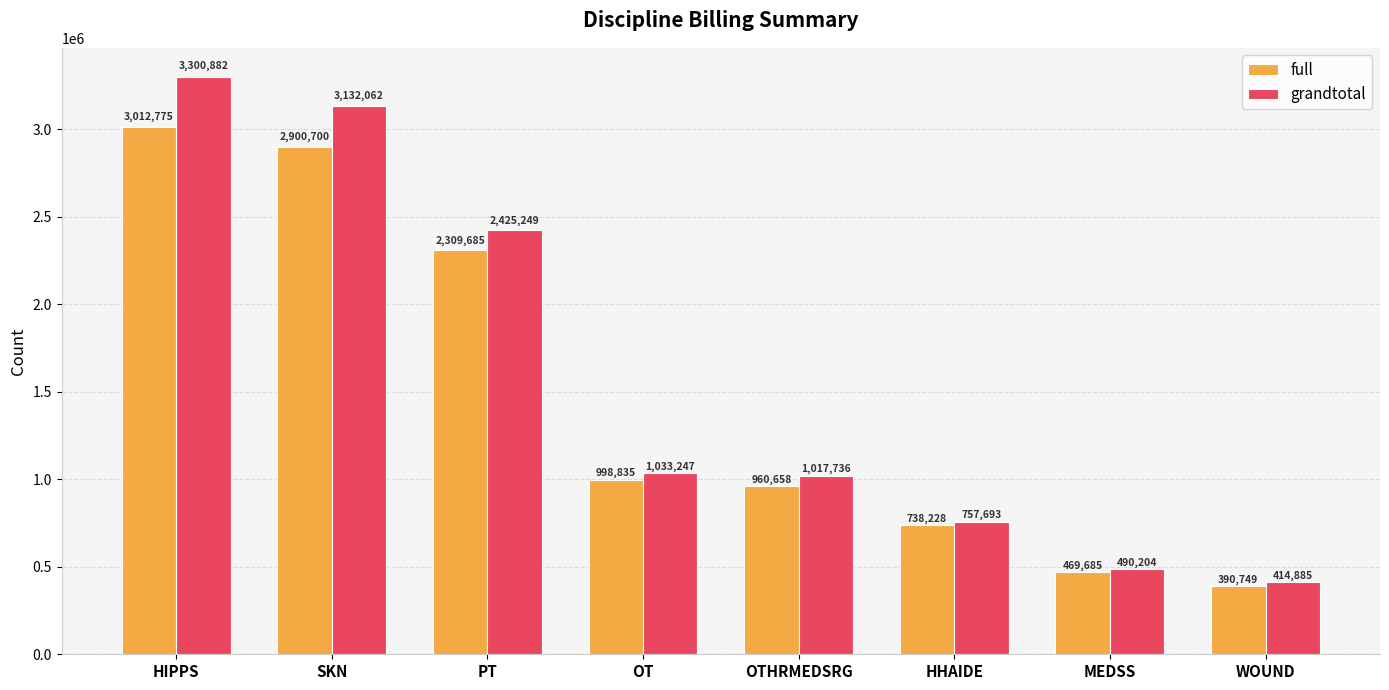

At which label does full first exceed 998835?

HIPPS